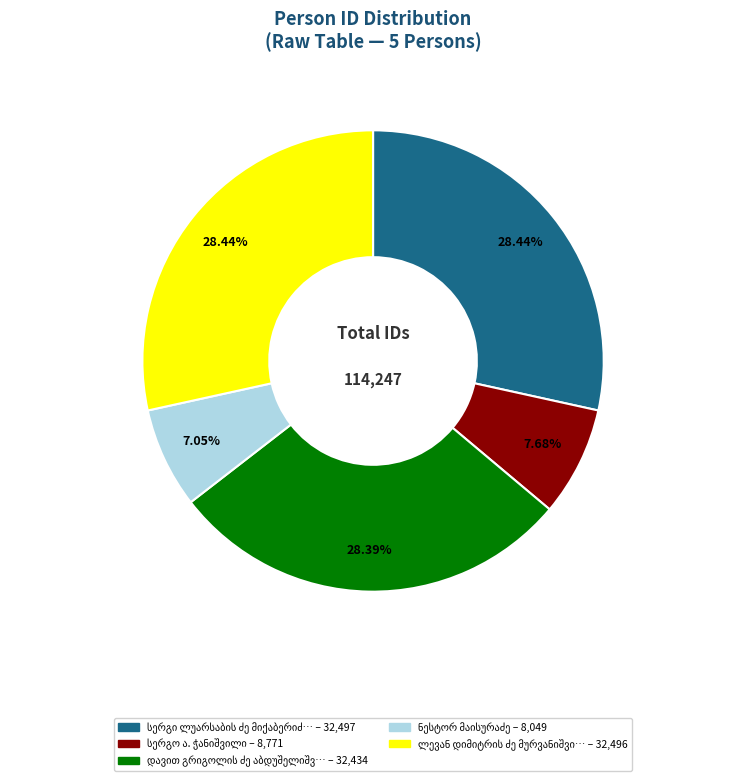

To the nearest percent, what is the difference between the largest and smallest slice percentages?

21%